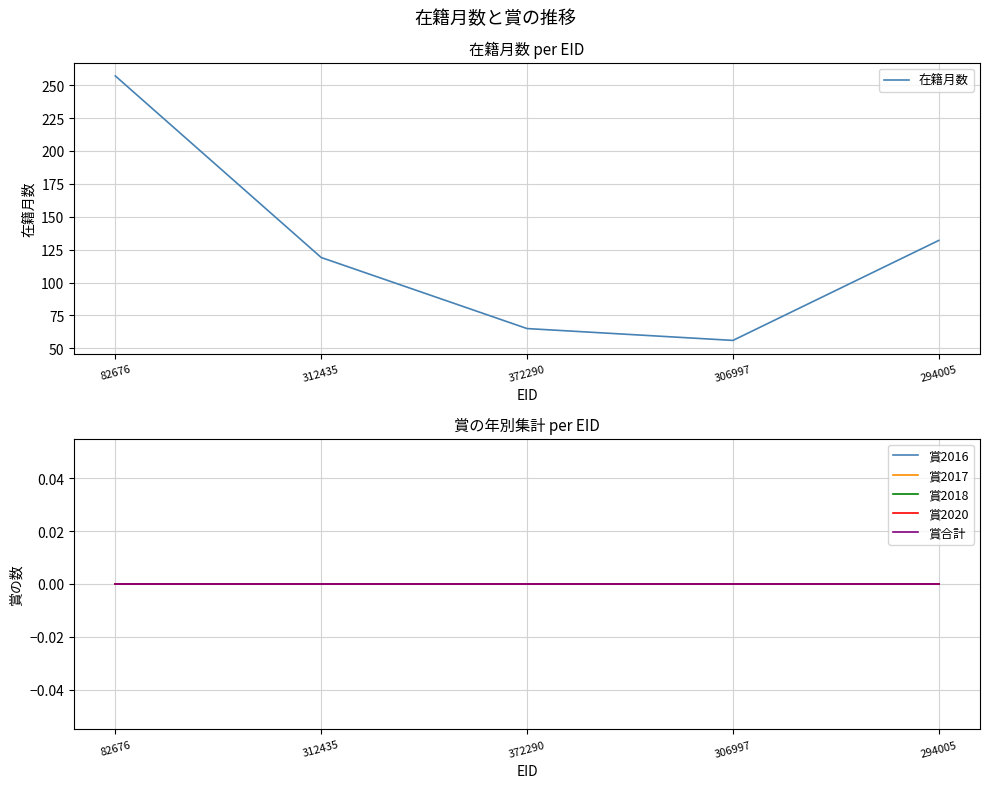

Between 372290 and 294005, which series saw the biggest shift?

在籍月数